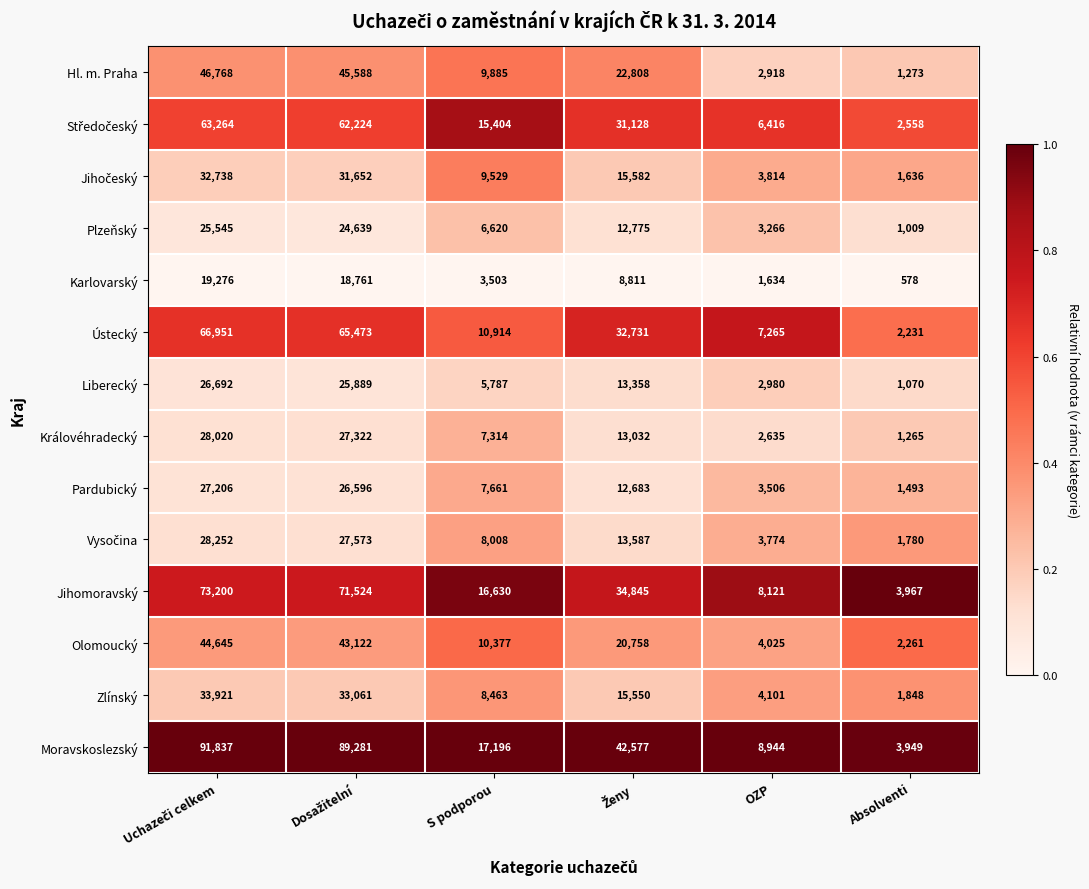

Which series has the widest spread of values?

Moravskoslezský